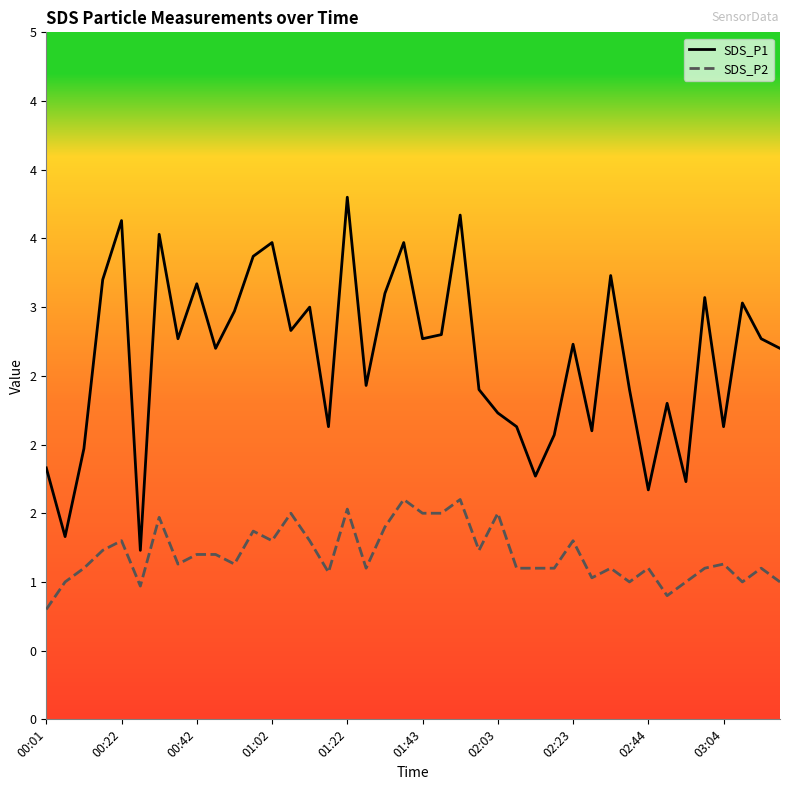

Does the chart display data point markers on the line(s)?

No